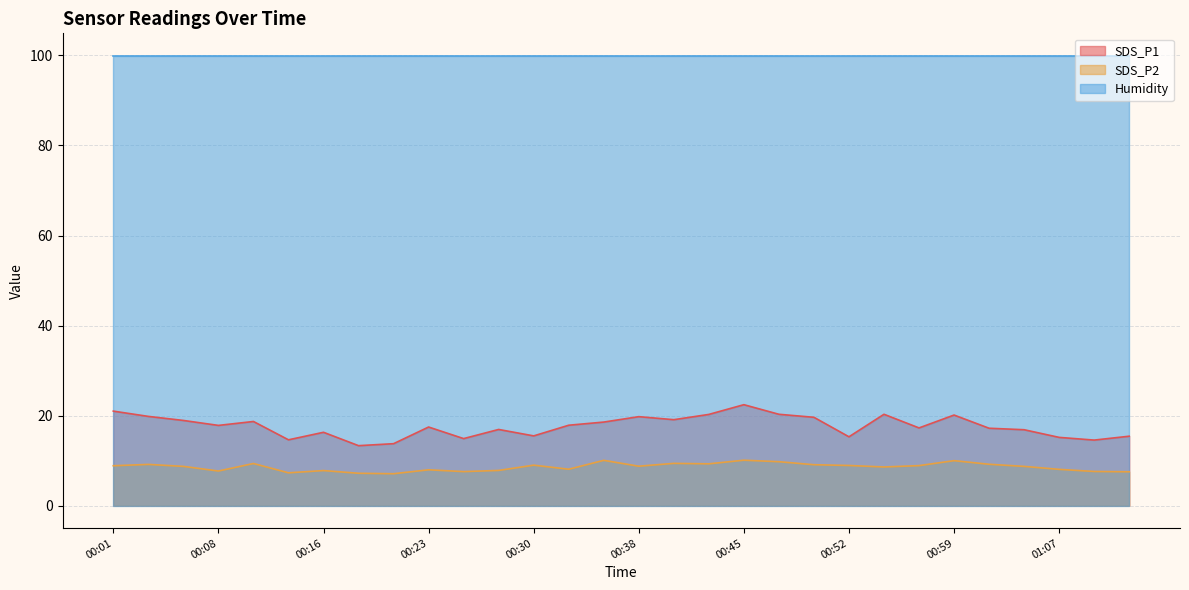

What is the average value of the SDS_P1 series?

17.6